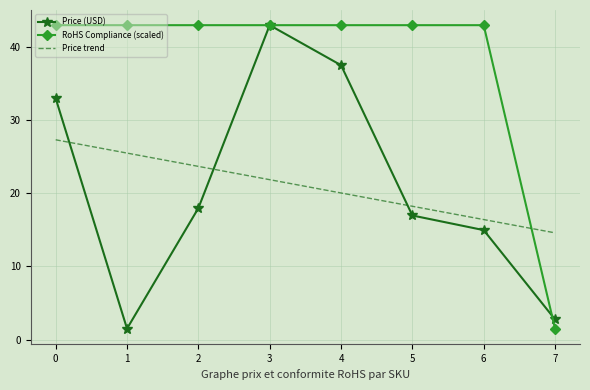

What is the spread (max minus min) of values at 7?

13.1